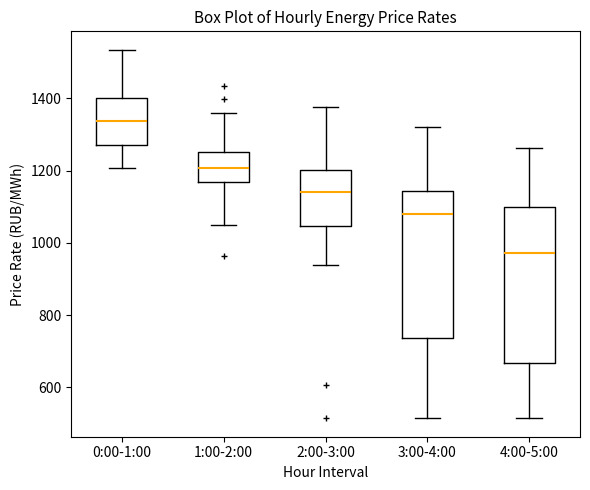

Reading left to right, read every box against the y-axis: the position of its median line, the range the box covers, and the ends of its whiskers. The values are not printed on the chart, so give them approximately, as read against the axis.

0:00-1:00: median 1340, box 1280 to 1400, whiskers 1200 to 1540
1:00-2:00: median 1200, box 1160 to 1260, whiskers 1040 to 1360
2:00-3:00: median 1140, box 1040 to 1200, whiskers 940 to 1380
3:00-4:00: median 1080, box 740 to 1140, whiskers 520 to 1320
4:00-5:00: median 980, box 660 to 1100, whiskers 520 to 1260